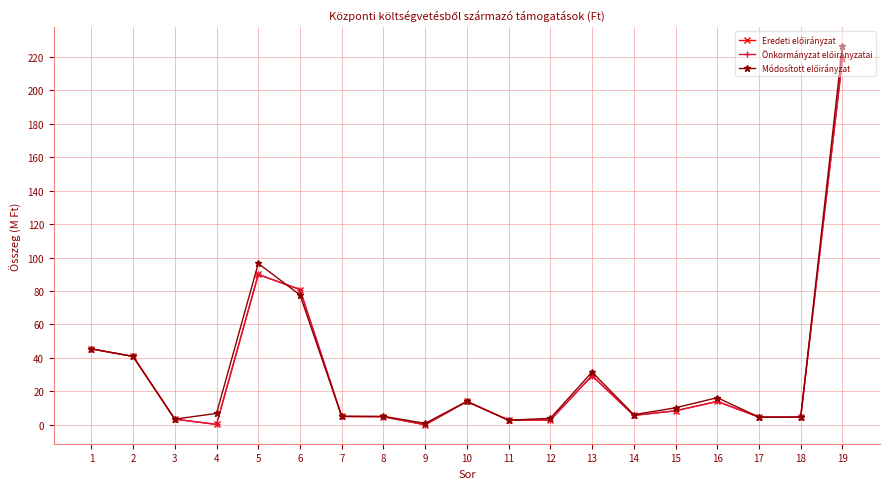

True or false: Eredeti előirányzat has a value of 6.0 at 18.

False